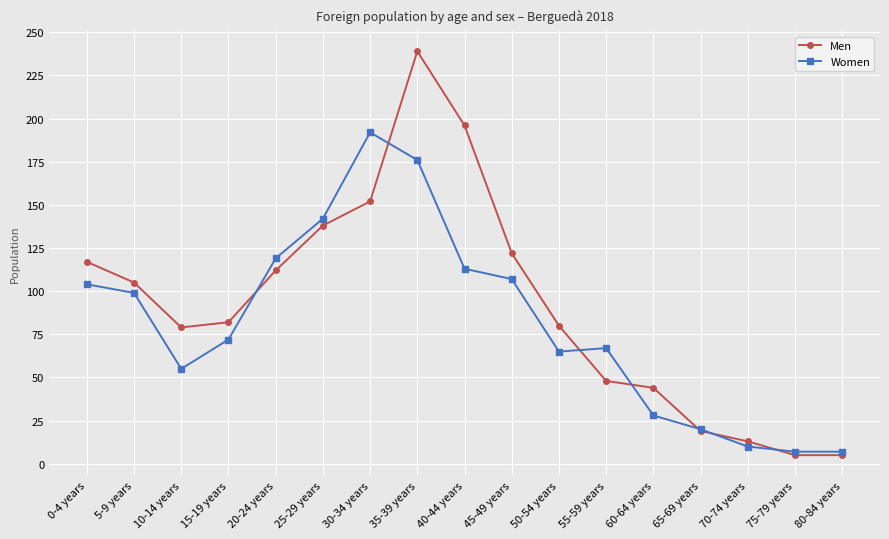

Rank the series by their average value, from lowest to highest.

Women, Men